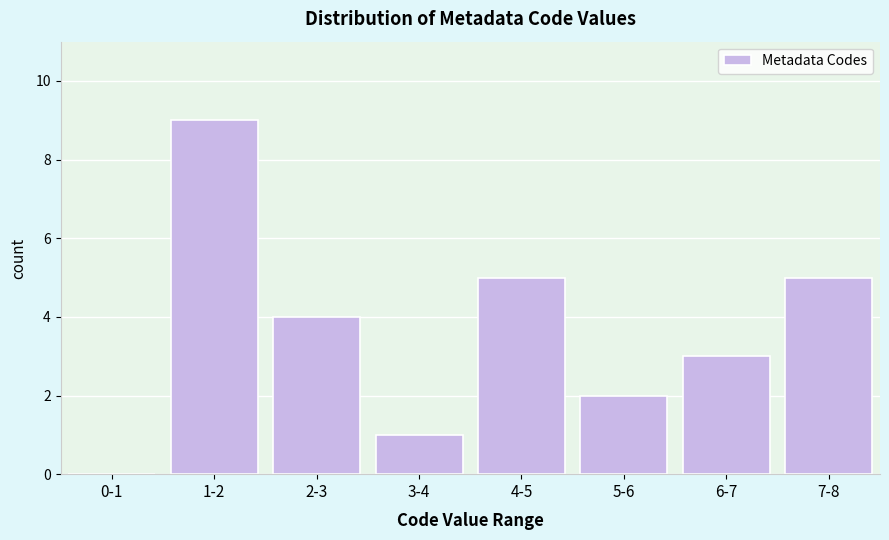

Reading left to right, transcribe all the data shown in this chart.

0-1=0	1-2=9	2-3=4	3-4=1	4-5=5	5-6=2	6-7=3	7-8=5